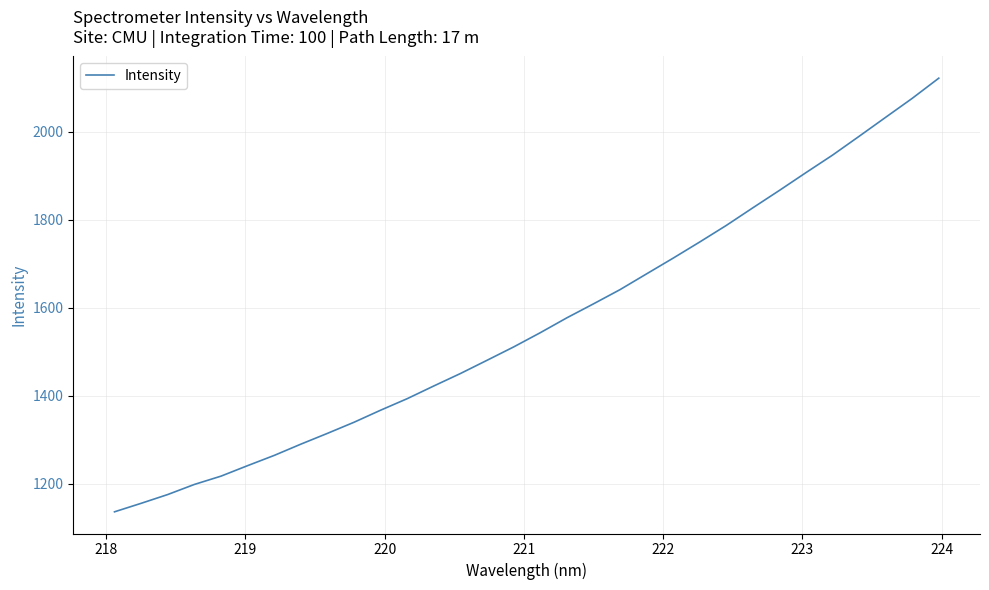

What is the maximum value shown in the chart?

2121.4